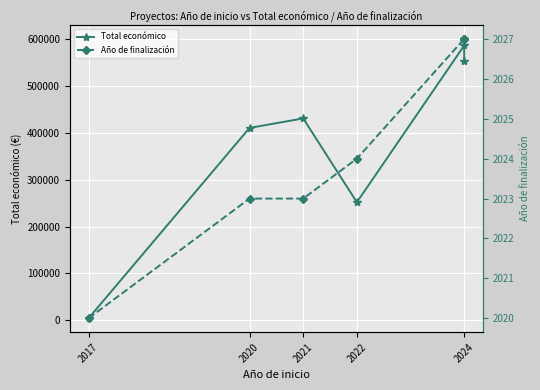

True or false: Total económico and Año de finalización intersect in this chart.

False